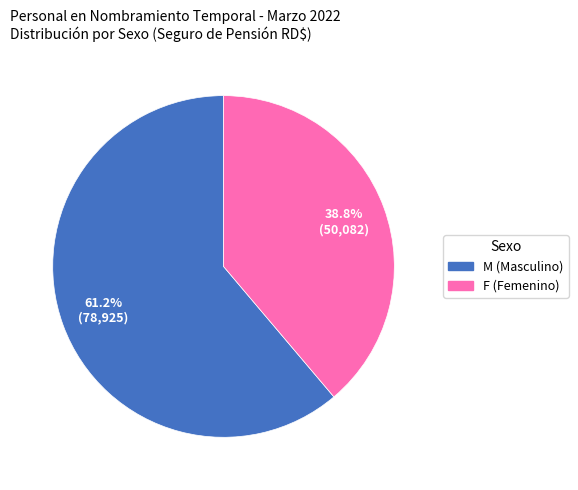

How many segments does this pie chart have?

2